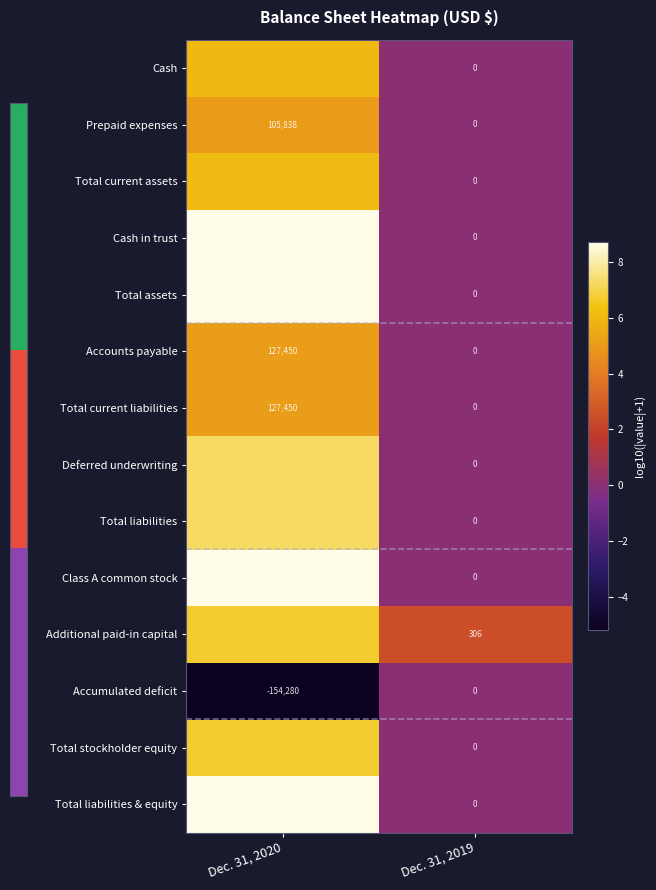

How many data points does each series have?

2